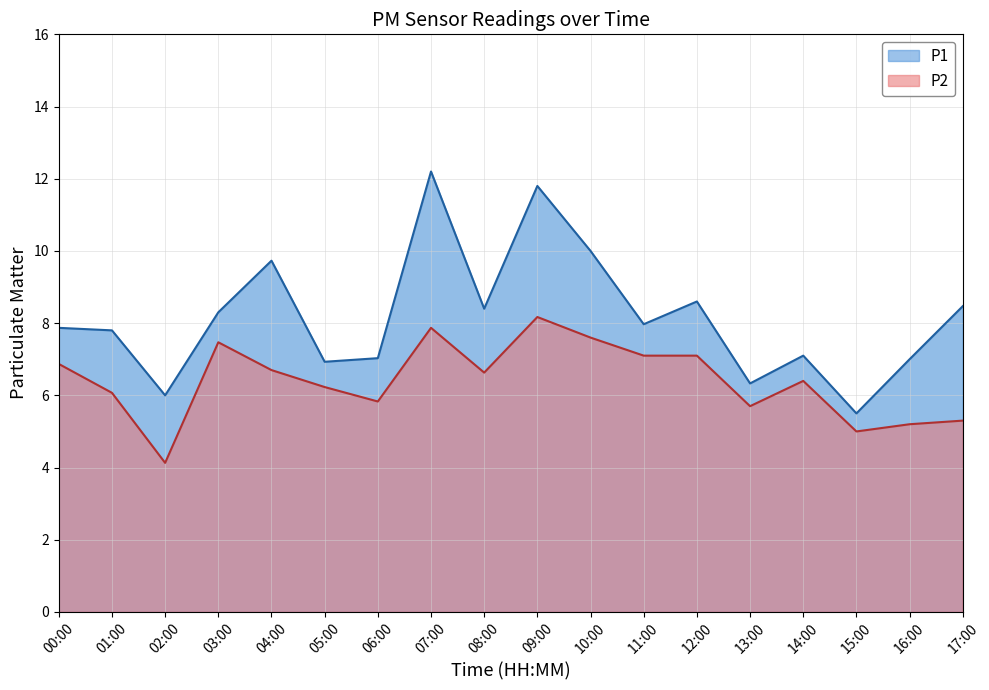

True or false: P1 and P2 intersect in this chart.

False